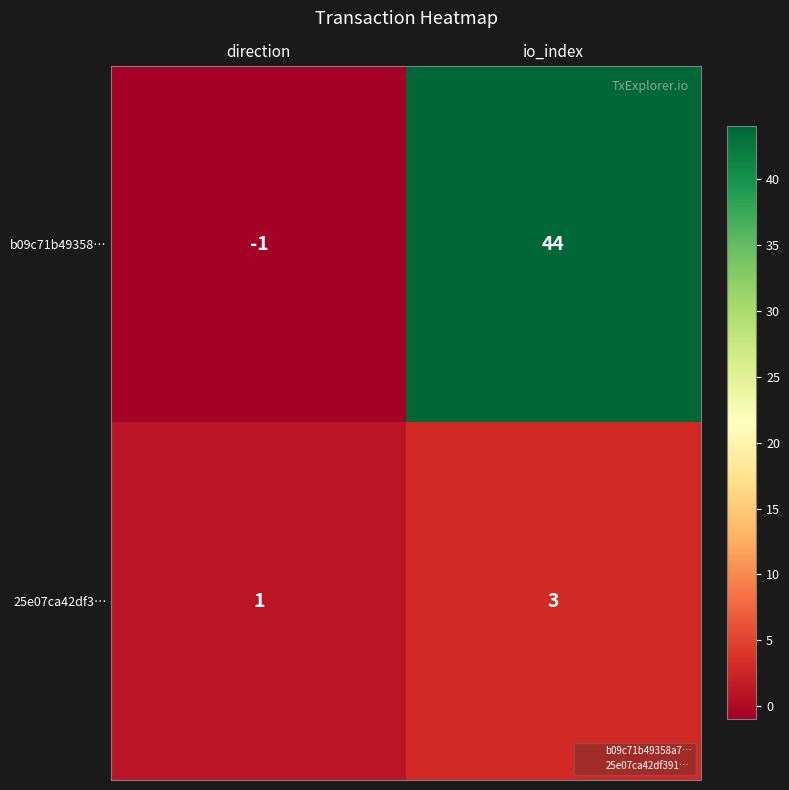

Reading left to right, extract all data points from this chart.

b09c71b49358…: -1	44
25e07ca42df3…: 1	3